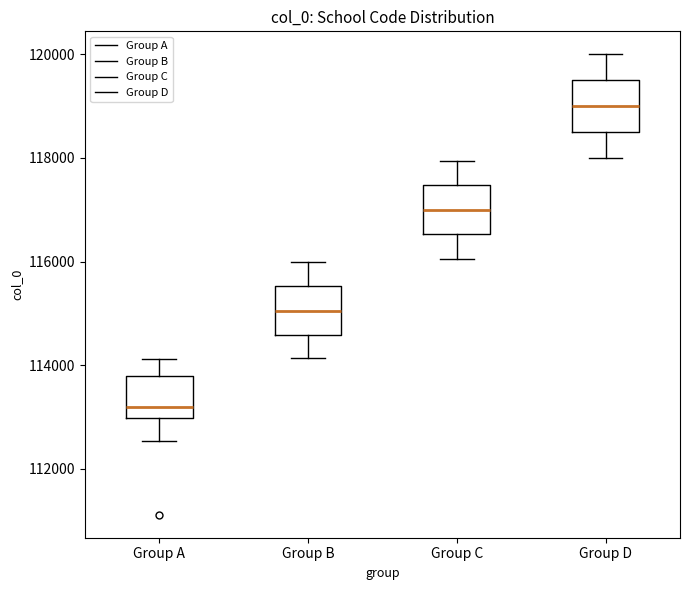

Reading left to right, read every box against the y-axis: the position of its median line, the range the box covers, and the ends of its whiskers. The values are not printed on the chart, so give them approximately, as read against the axis.

Group A: median 113200, box 113000 to 113800, whiskers 112600 to 114200
Group B: median 115000, box 114600 to 115600, whiskers 114200 to 116000
Group C: median 117000, box 116600 to 117400, whiskers 116000 to 118000
Group D: median 119000, box 118600 to 119600, whiskers 118000 to 120000